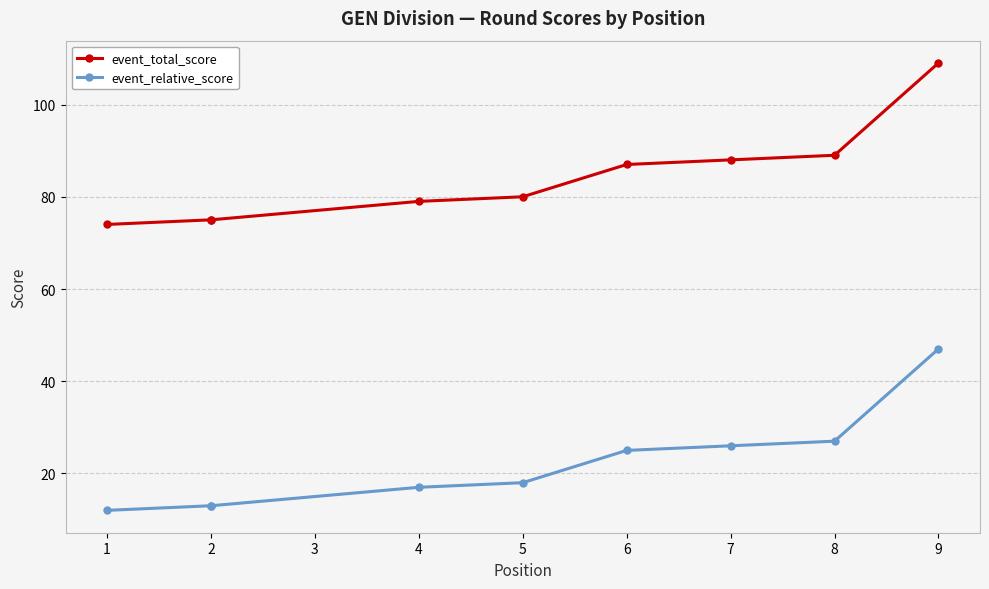

Is the value of event_total_score at 5 greater than the value of event_relative_score at 9?

Yes